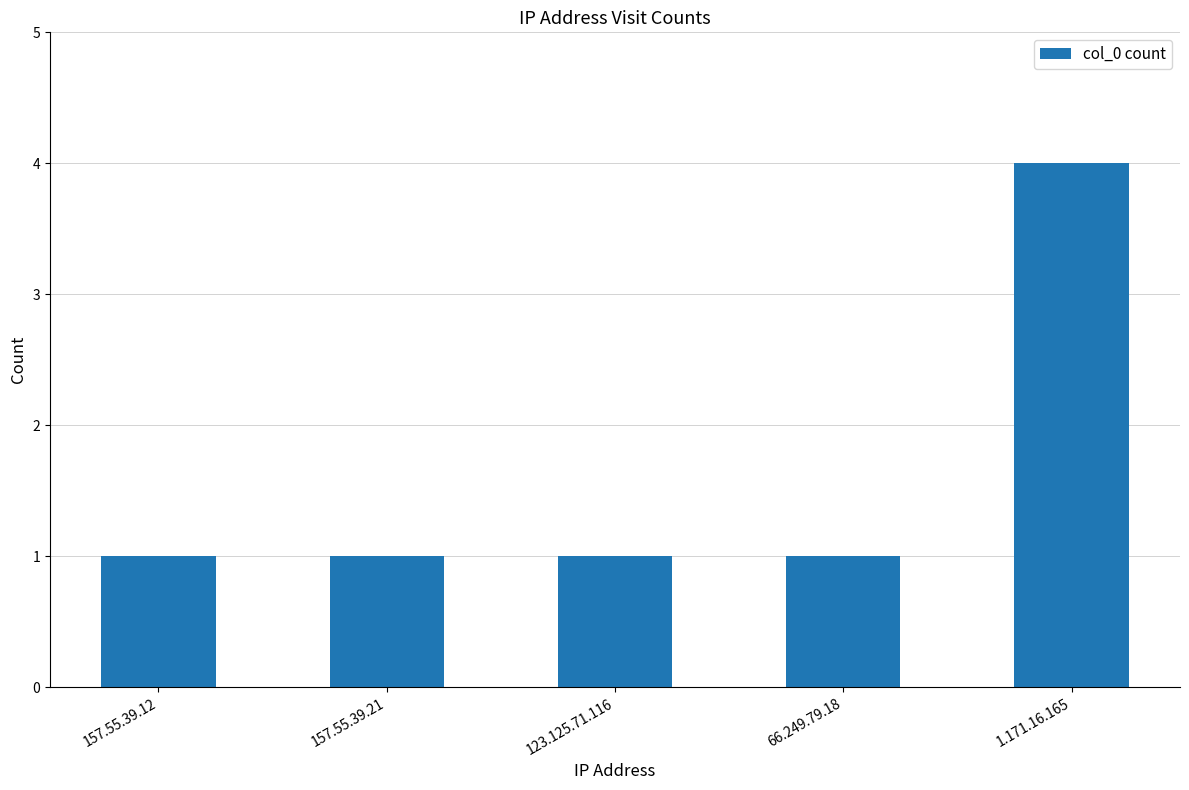

True or false: the data shows 2 at 157.55.39.21.

False